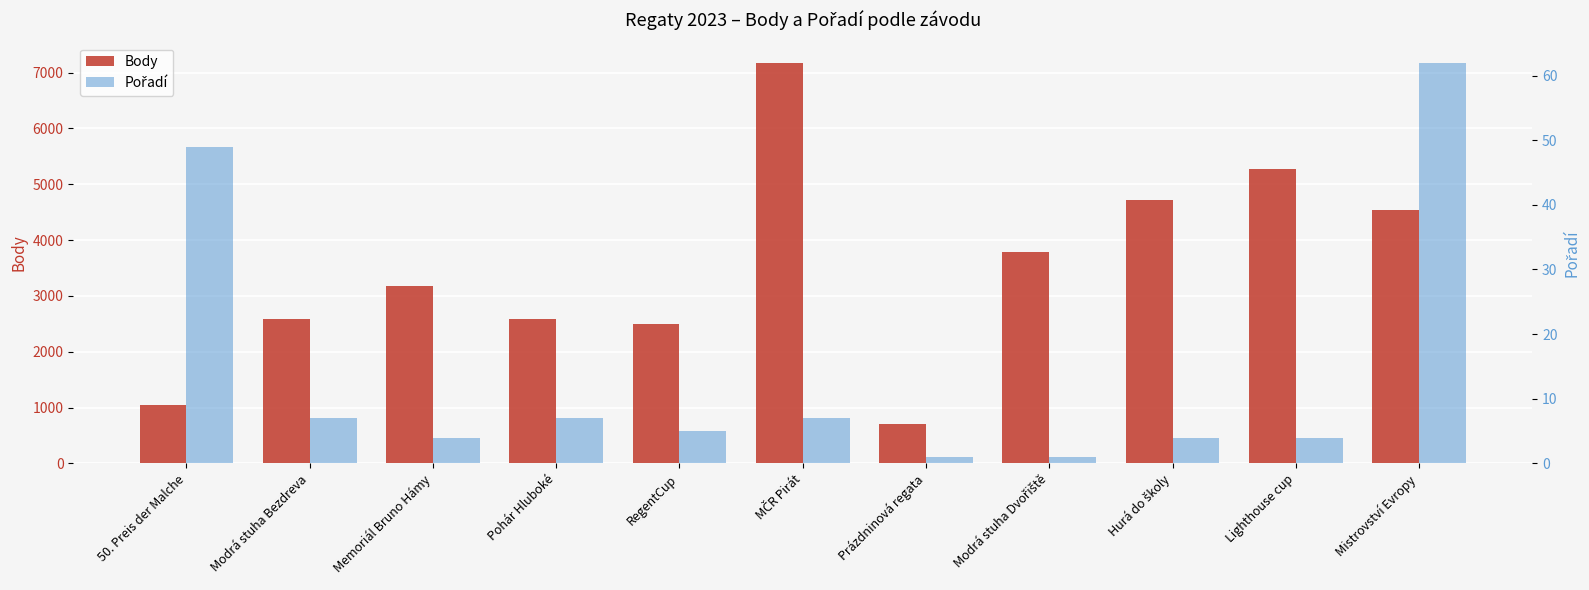

Rank the series at Memoriál Bruno Hámy from highest to lowest value.

Body, Pořadí